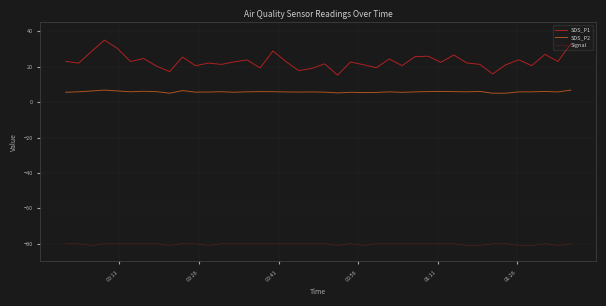

Which series has the largest total across all categories?

SDS_P1